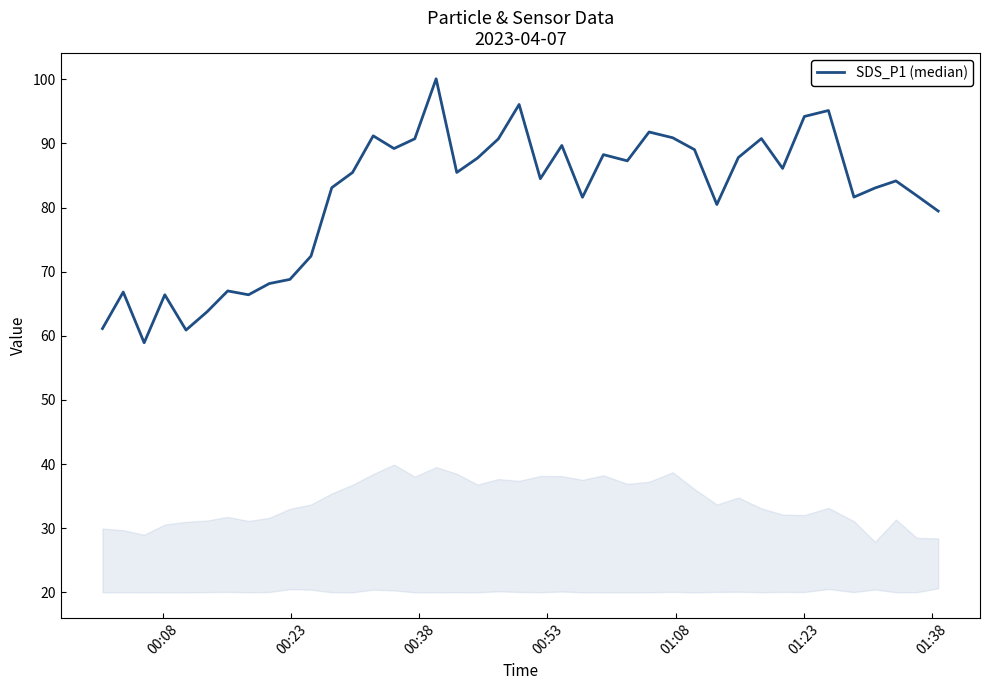

What is the greatest value displayed?

100.1